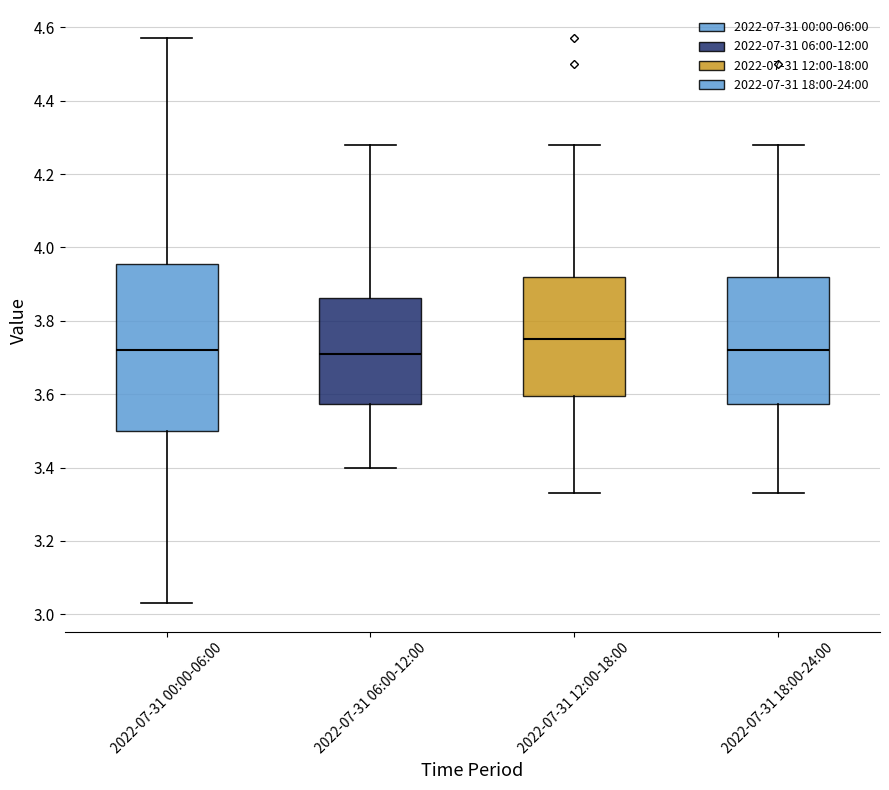

Which box is the tallest, from its lower edge to its upper edge?

2022-07-31 00:00-06:00